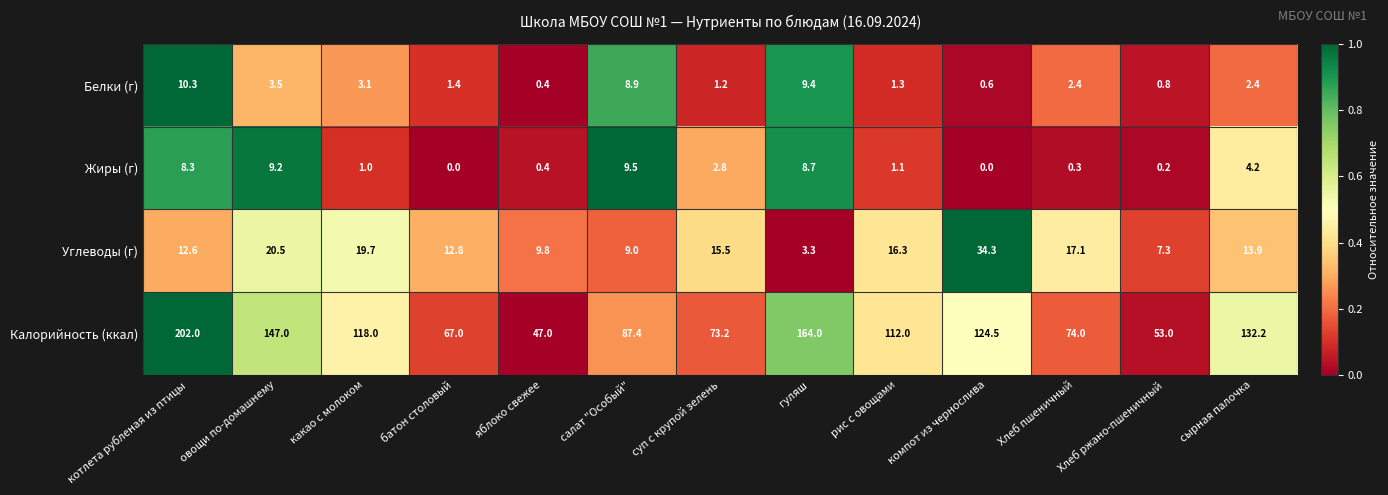

Which series has the largest total across all categories?

Калорийность (ккал)